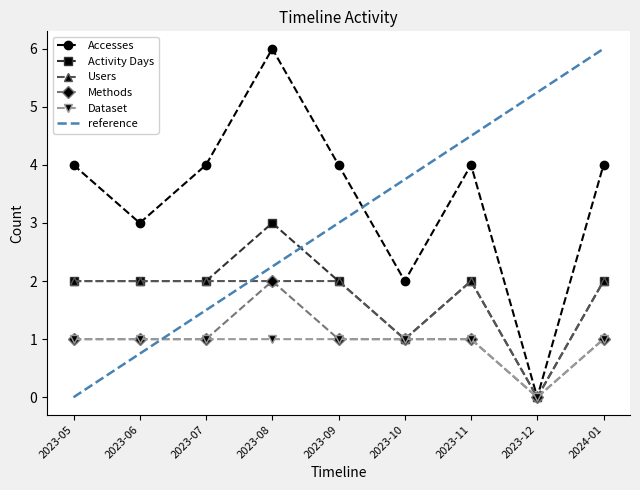

True or false: Activity Days and Accesses cross at least once.

False